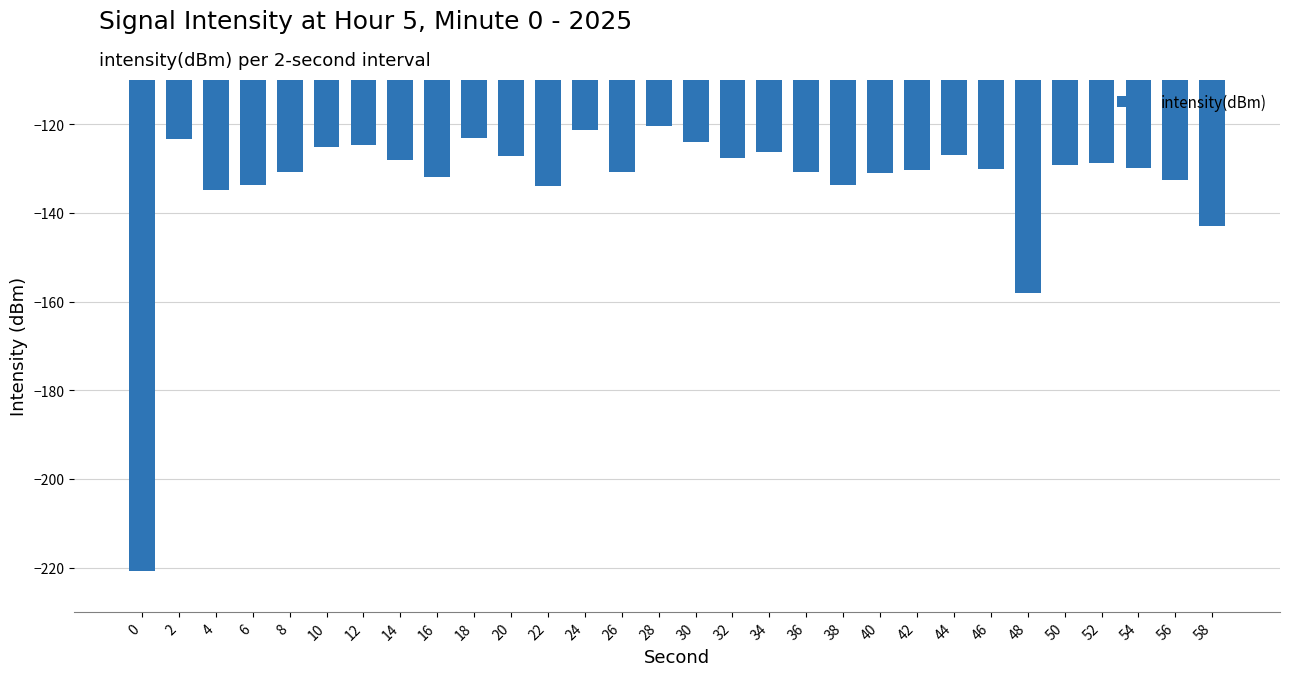

Where is the data nearest to the value -170?

48